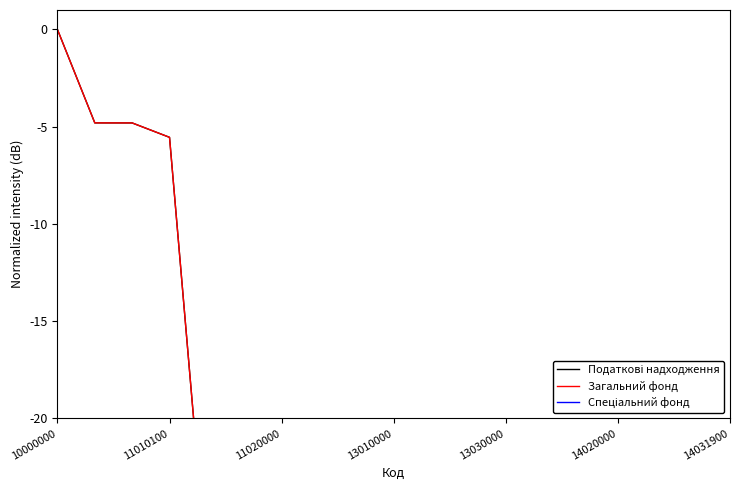

How many interior local valleys does the Податкові надходження series have?

1